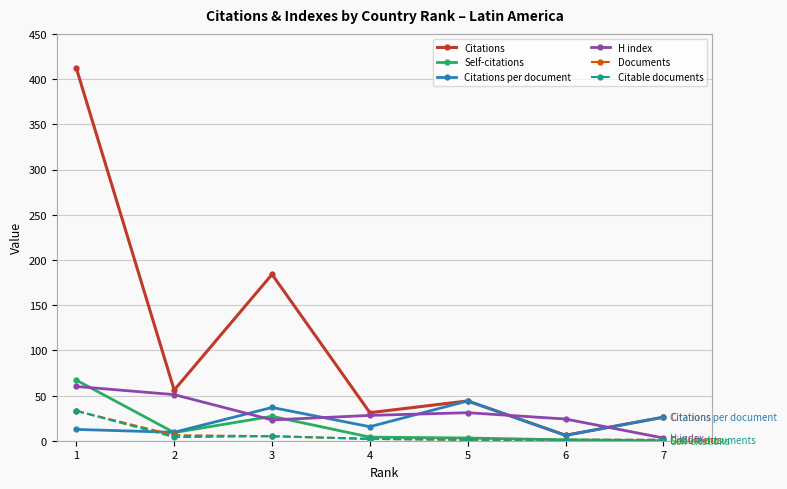

Where is the first local minimum for Citations?

2